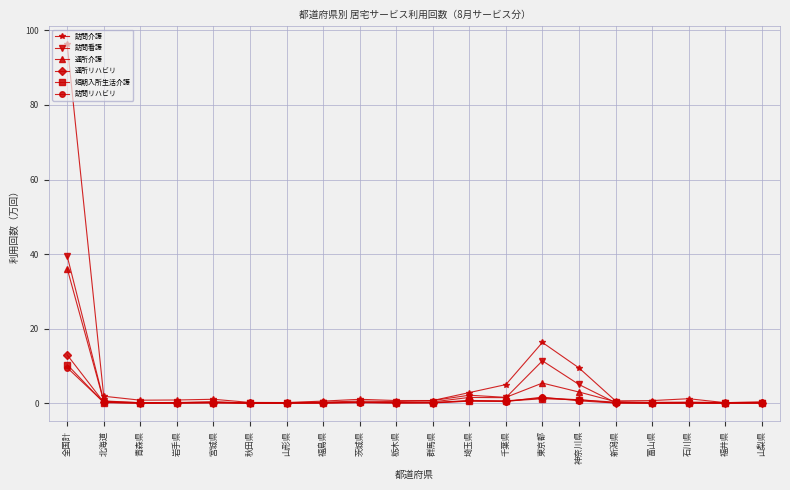

Which series changed the most between 東京都 and 新潟県?

訪問介護